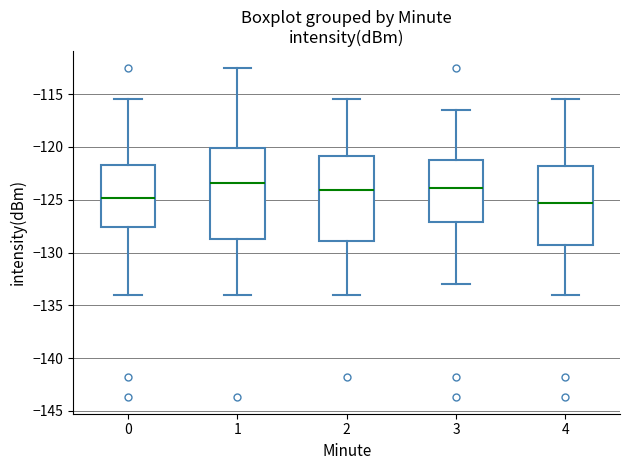

Reading left to right, read every box against the y-axis: the position of its median line, the range the box covers, and the ends of its whiskers. The values are not printed on the chart, so give them approximately, as read against the axis.

0: median -125.0, box -127.5 to -121.5, whiskers -134.0 to -115.5
1: median -123.5, box -128.5 to -120.0, whiskers -134.0 to -112.5
2: median -124.0, box -129.0 to -121.0, whiskers -134.0 to -115.5
3: median -124.0, box -127.0 to -121.5, whiskers -133.0 to -116.5
4: median -125.5, box -129.5 to -122.0, whiskers -134.0 to -115.5